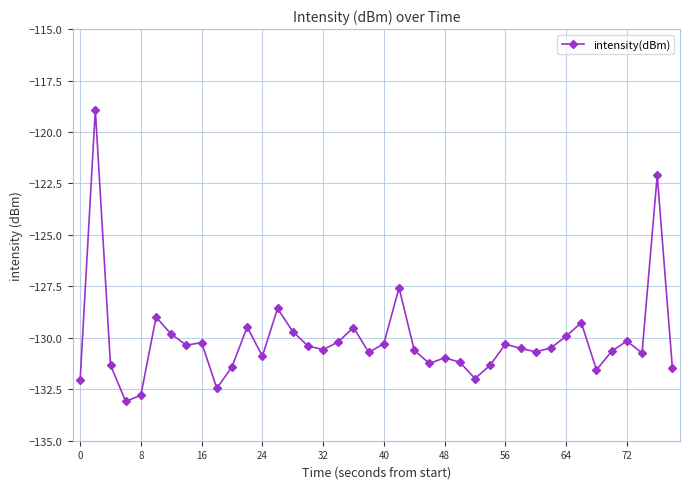

What is the value of the 39th point from the left?

-122.1